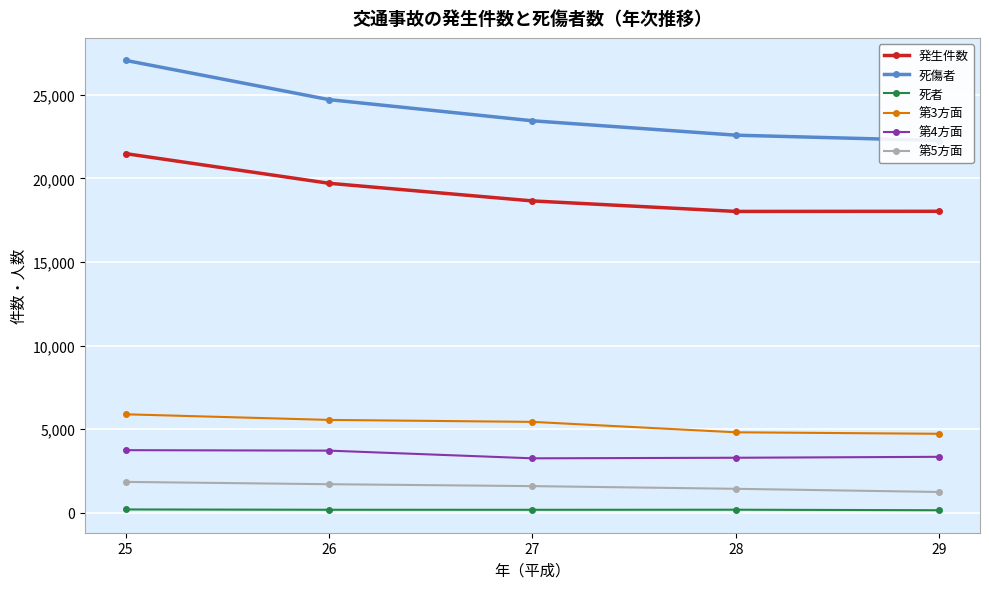

What is the total value across all series at 29?

49762